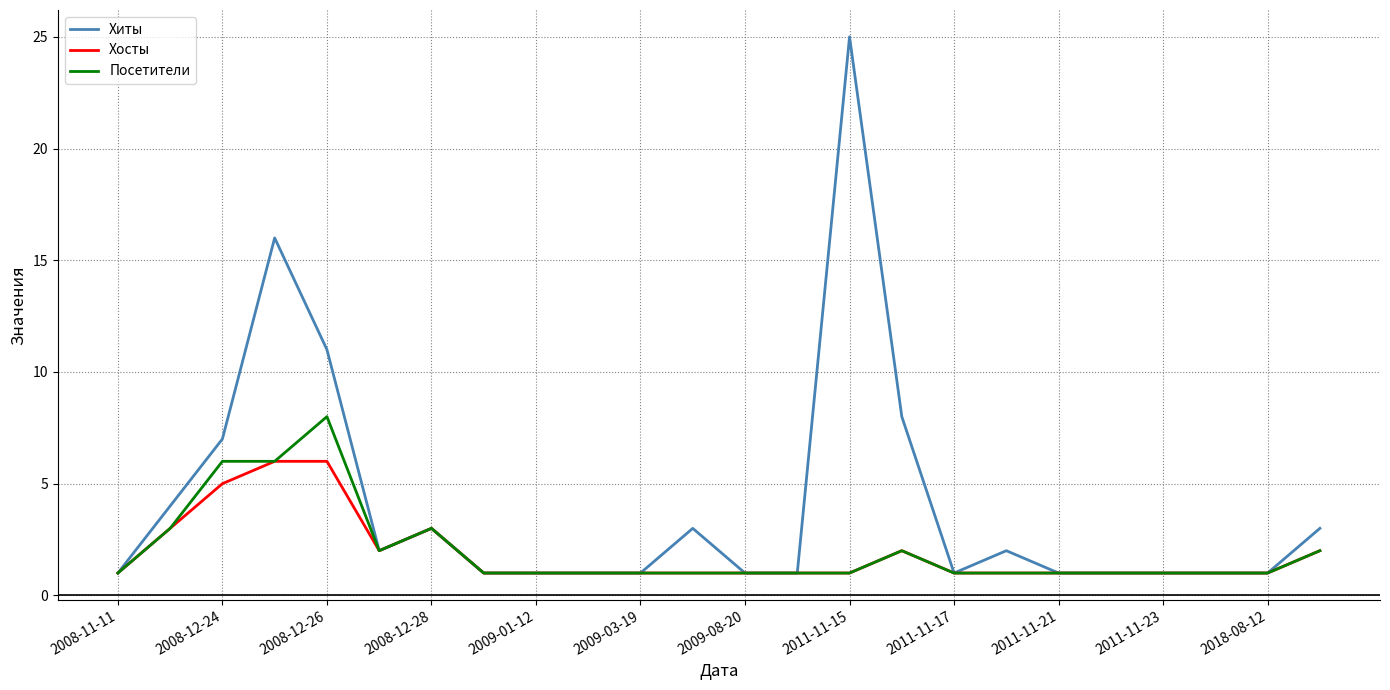

Which series has the largest range (max minus min)?

Хиты